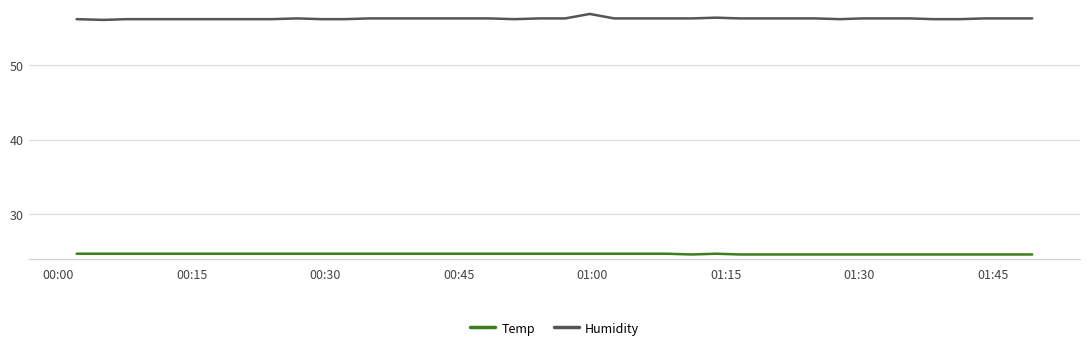

List the series in order of their peak value, highest first.

Humidity, Temp